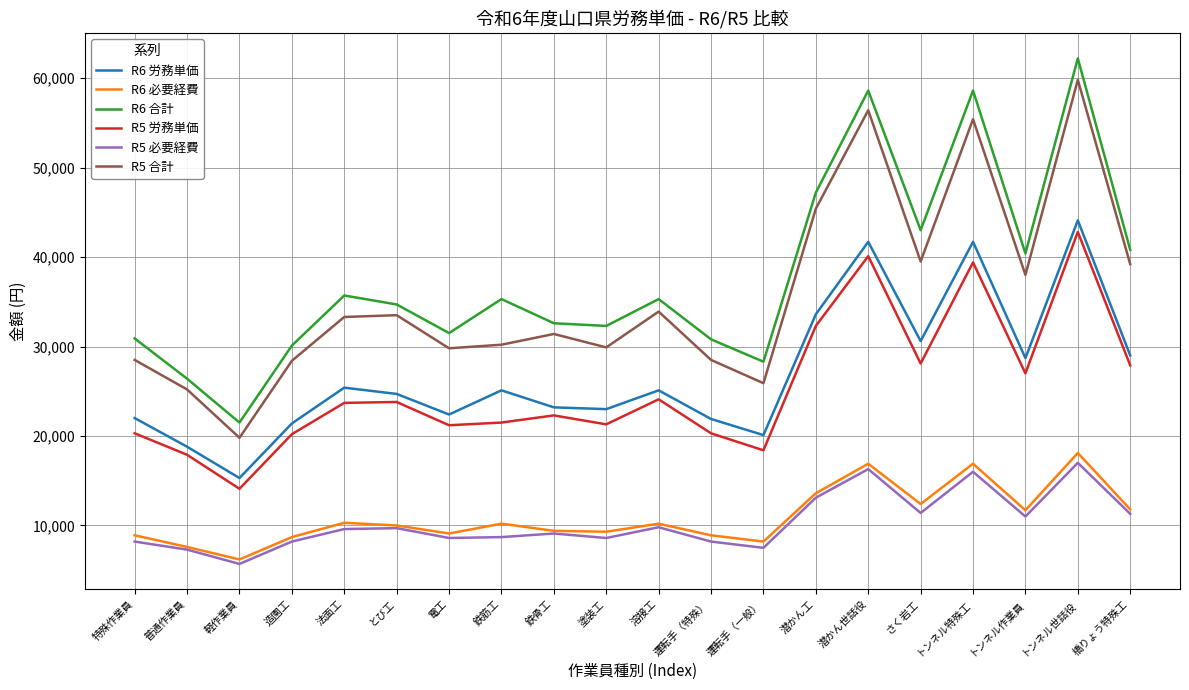

What is the difference between the highest and lowest values at 鉄筋工?

26600